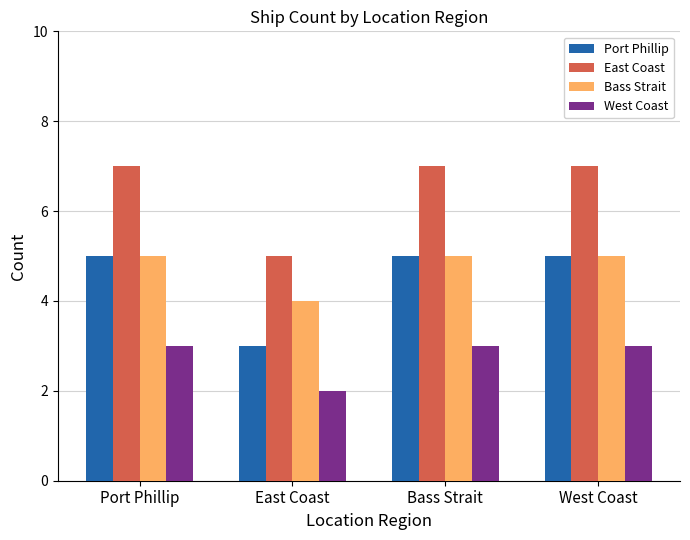

What is the highest value of the Bass Strait series?

5